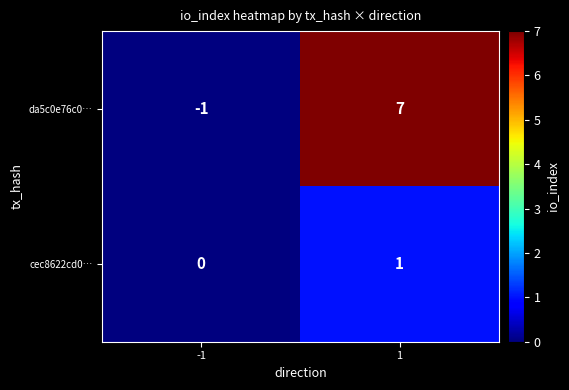

At which category does the chart reach its peak across all series?

1